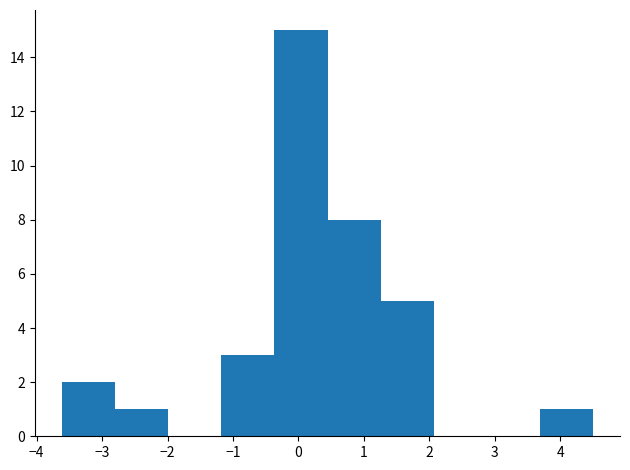

Reading left to right, transcribe this chart: for each bar, give the range it covers on the x-axis and its height. Neither the bar edges nor the heights are printed on the chart, so give them approximately, as read against the axes.

-3.6 to -2.8: 2
-2.8 to -2.0: 1
-2.0 to -1.2: 0
-1.2 to -0.4: 3
-0.4 to 0.4: 15
0.4 to 1.3: 8
1.3 to 2.1: 5
2.1 to 2.9: 0
2.9 to 3.7: 0
3.7 to 4.5: 1